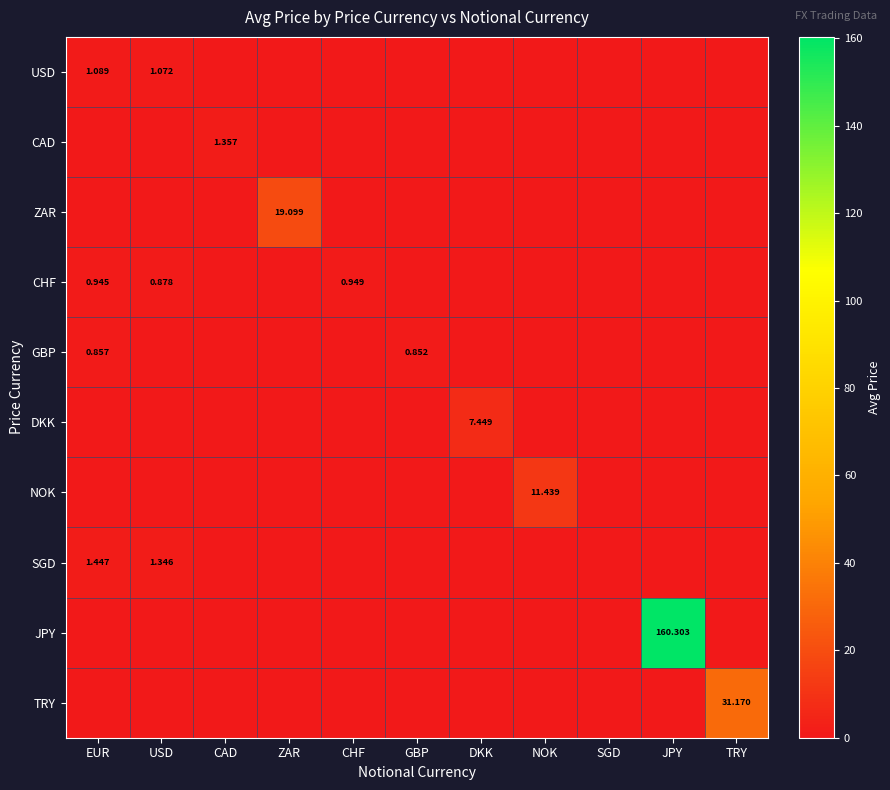

At how many categories does at least one series exceed 68?

1